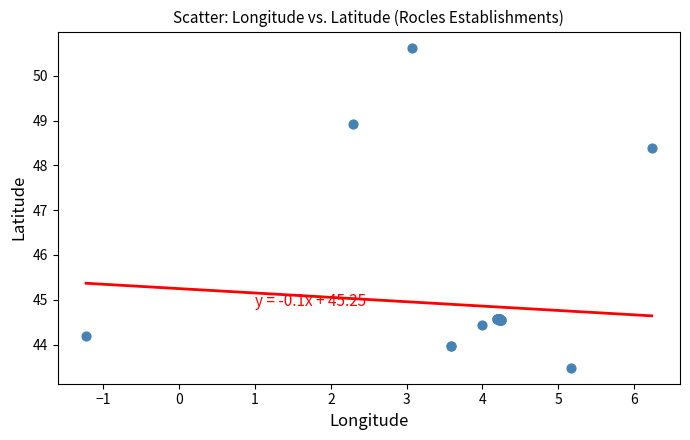

What Y value in the scatter plot is closest to 47?

48.4